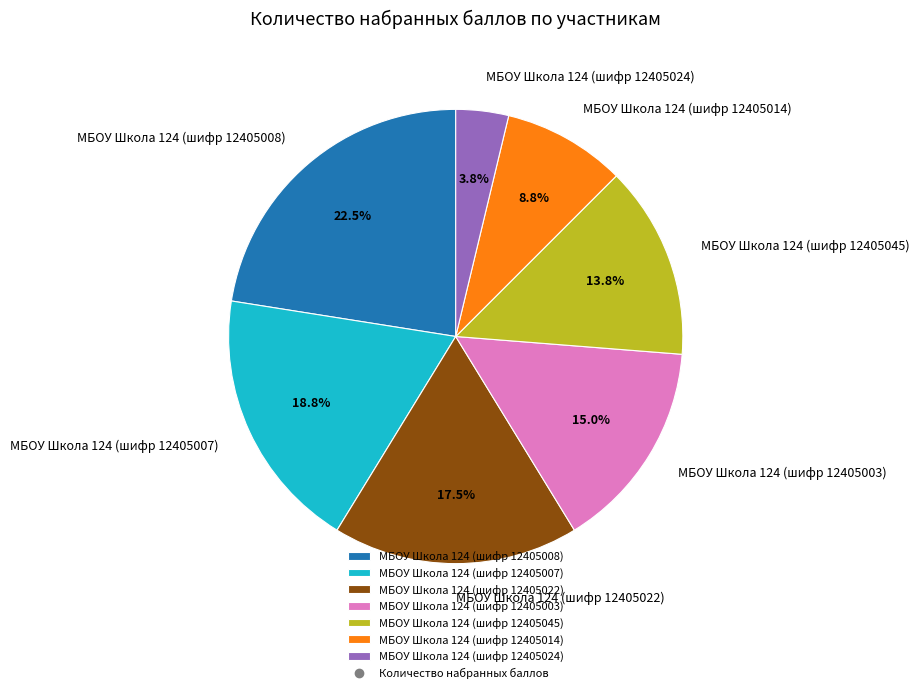

To the nearest percent, what is the difference between the МБОУ Школа 124 (шифр 12405007) and МБОУ Школа 124 (шифр 12405008) slice percentages?

4%